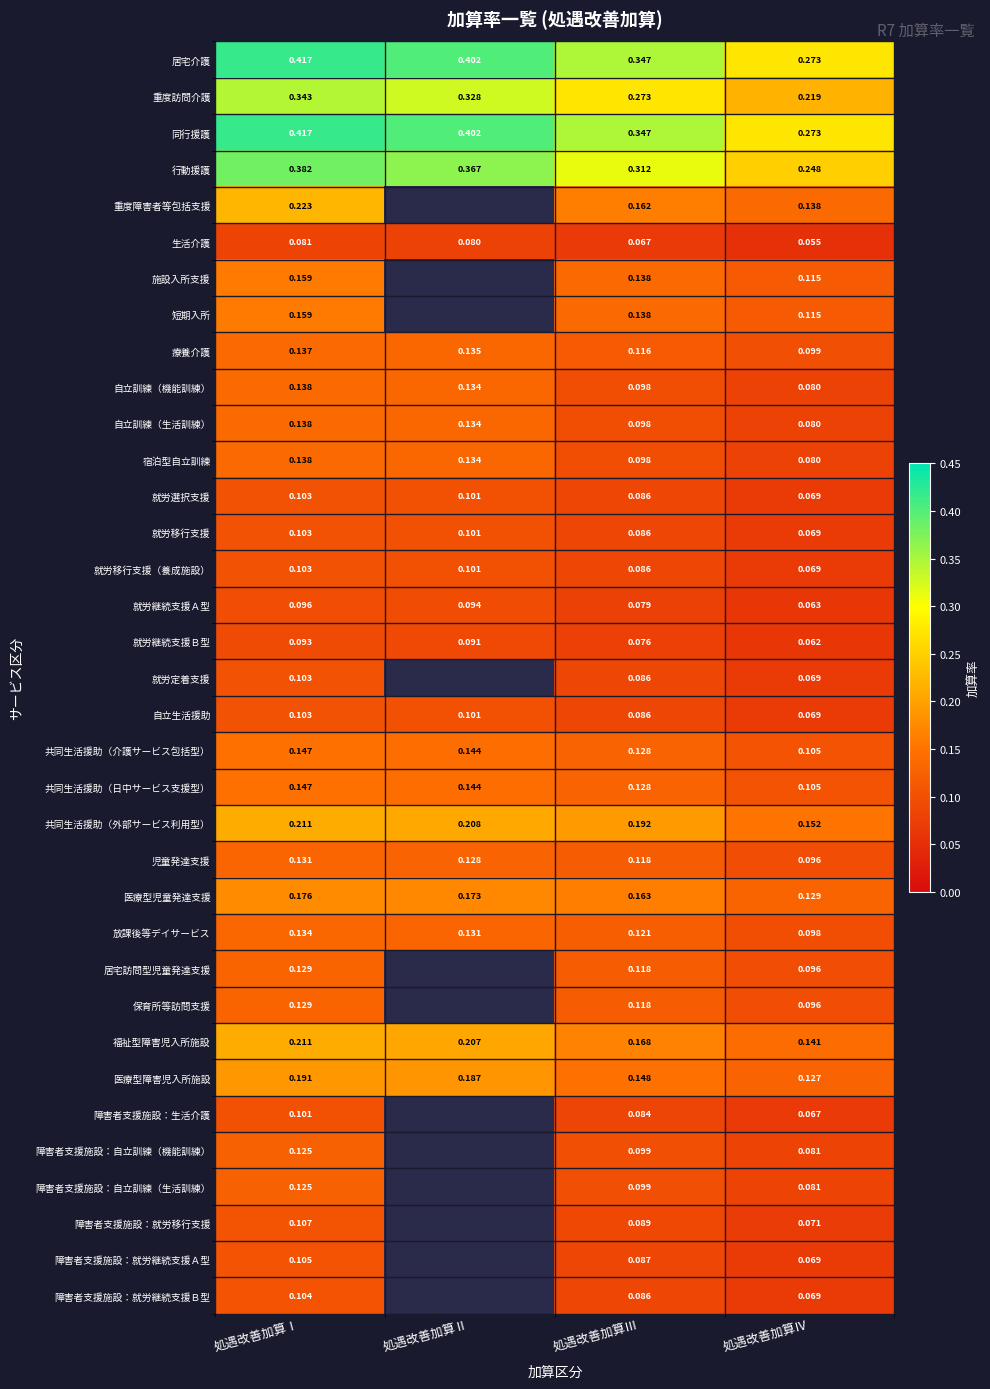

At which label does 自立訓練（生活訓練） reach its minimum?

処遇改善加算Ⅳ